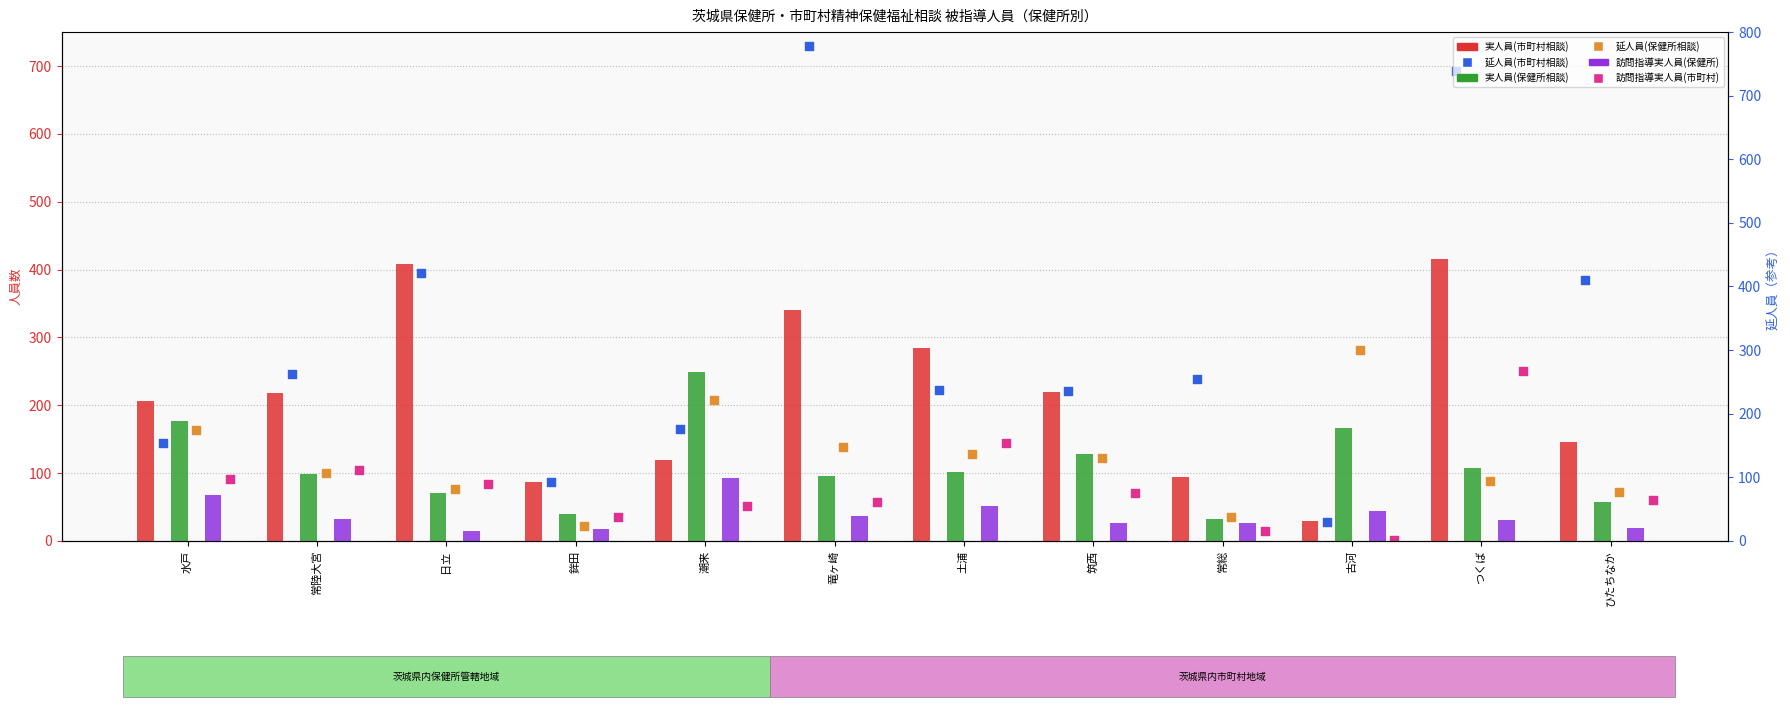

Which series contains the highest Y value?

延人員(市町村相談)